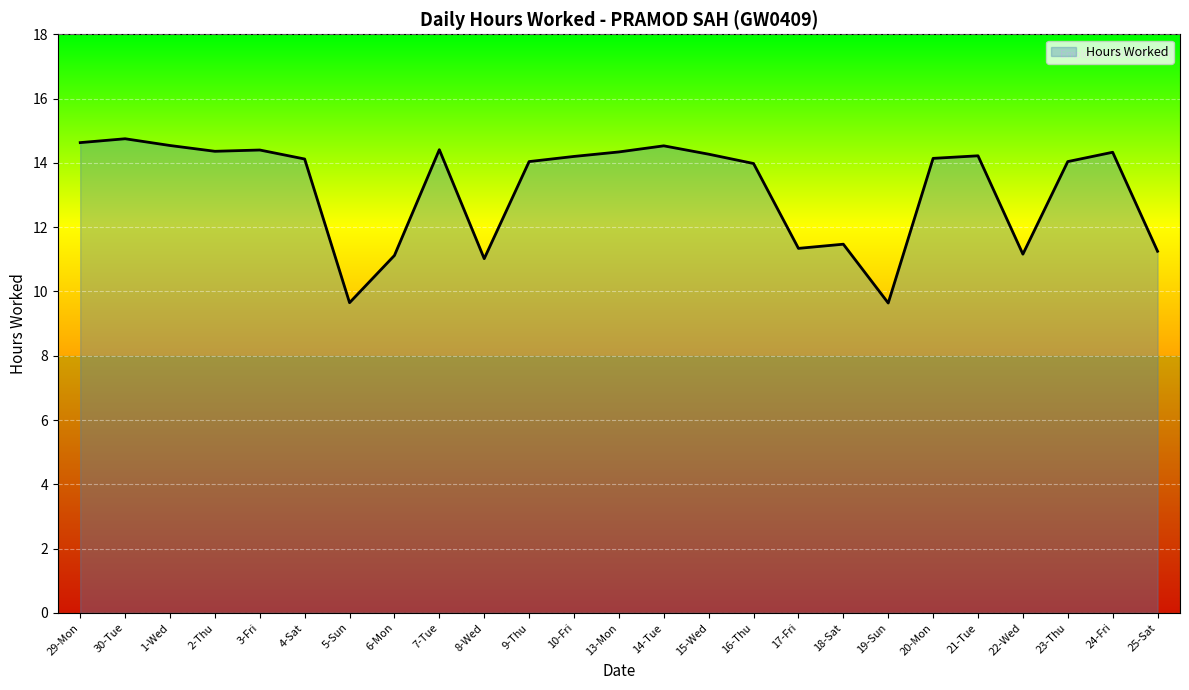

What is the difference between the maximum and minimum values?

5.1